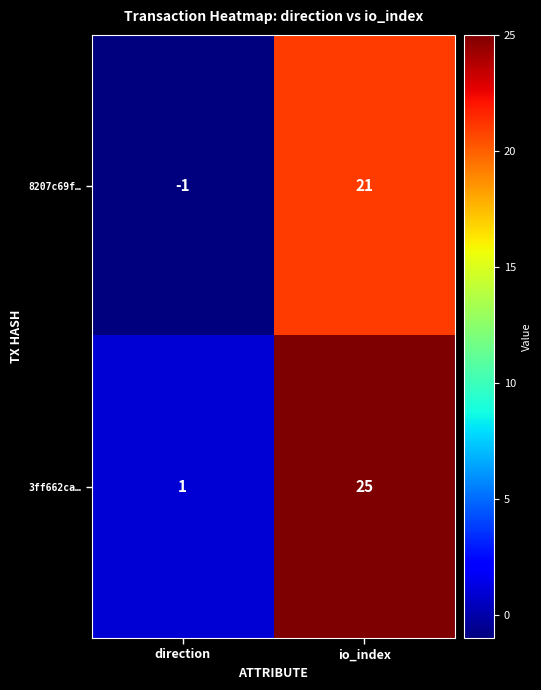

What is the approximate value of 8207c69f… at io_index, to the nearest 5?

20